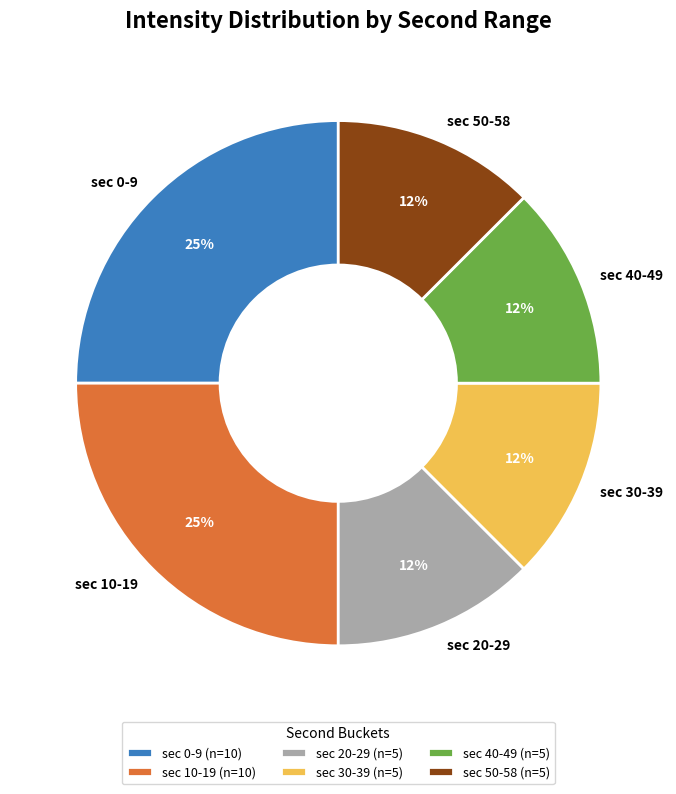

The sec 50-58 slice represents 25% of the pie. True or false?

False